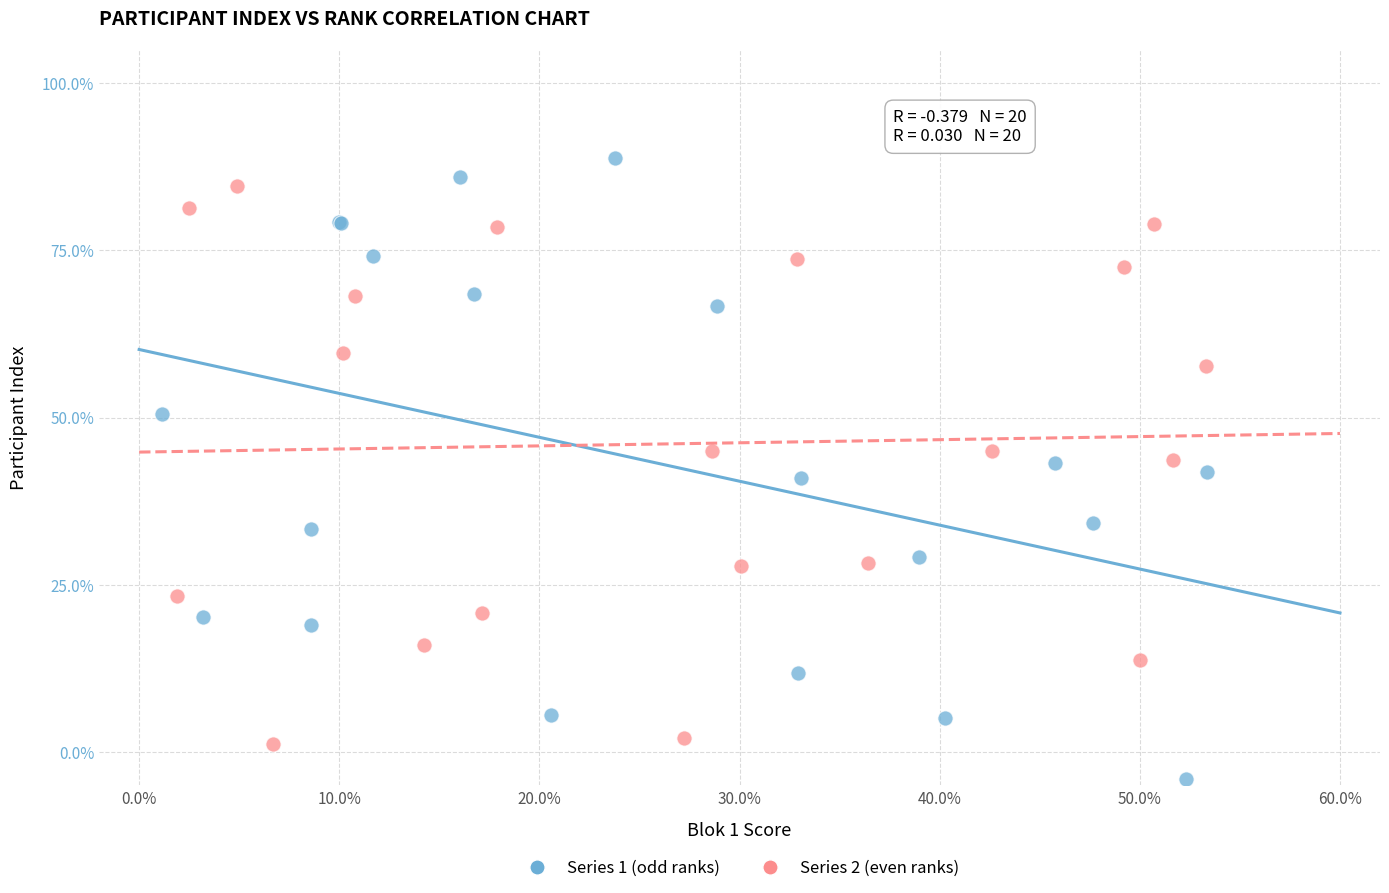

Which series contains the lowest Y value?

Series 1 (odd ranks)